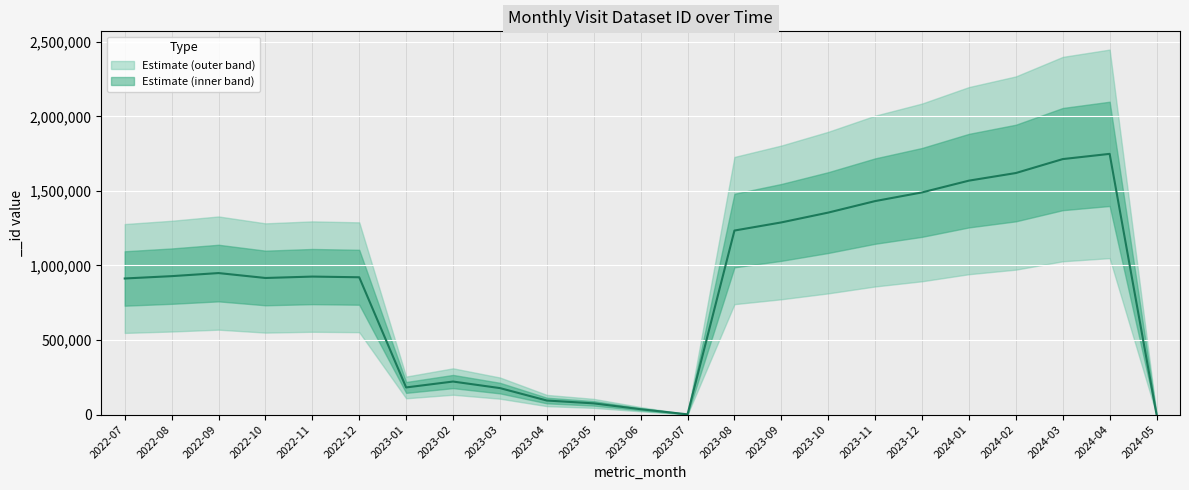

Reading left to right, what are all the values shown in this chart?

2022-07=912829	2022-08=928499	2022-09=949142	2022-10=916183	2022-11=925588	2022-12=920970	2023-01=182035	2023-02=221553	2023-03=177569	2023-04=94220	2023-05=75176	2023-06=35866	2023-07=1584	2023-08=1234344	2023-09=1288943	2023-10=1354830	2023-11=1432023	2023-12=1490158	2024-01=1569130	2024-02=1620121	2024-03=1713695	2024-04=1748703	2024-05=0